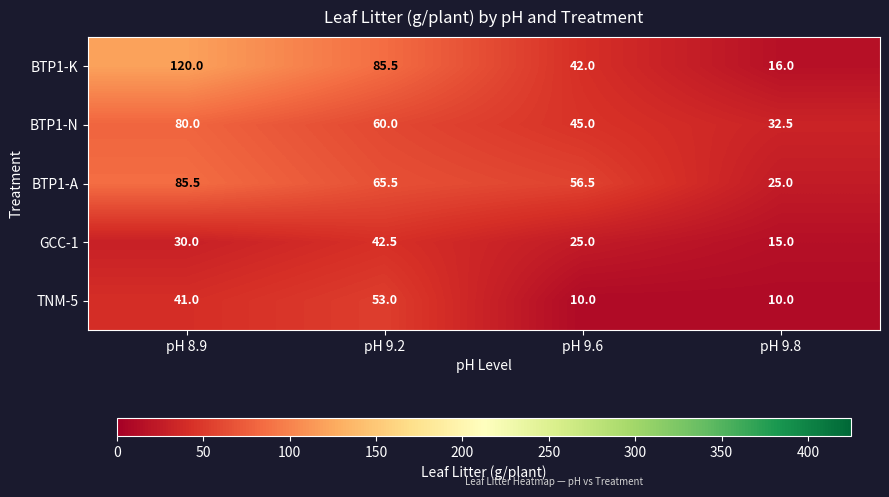

At which label does TNM-5 reach its peak?

pH 9.2